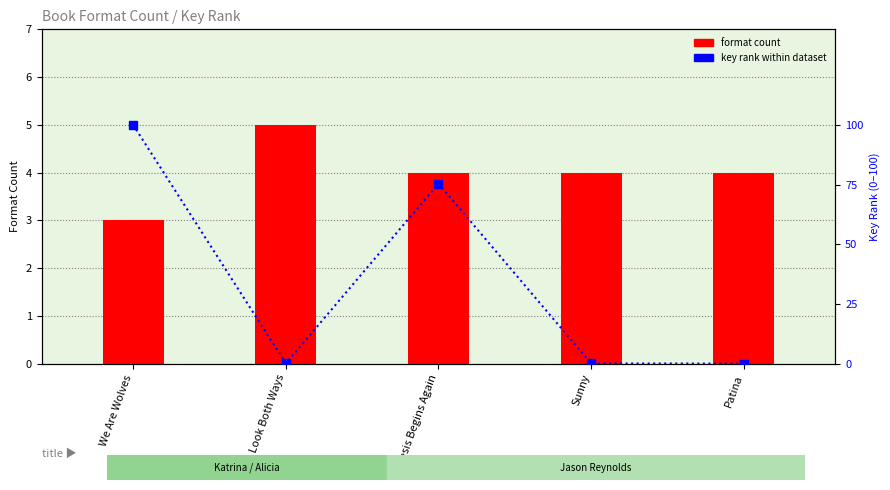

What is the total value across all series at Genesis Begins Again?

79.4